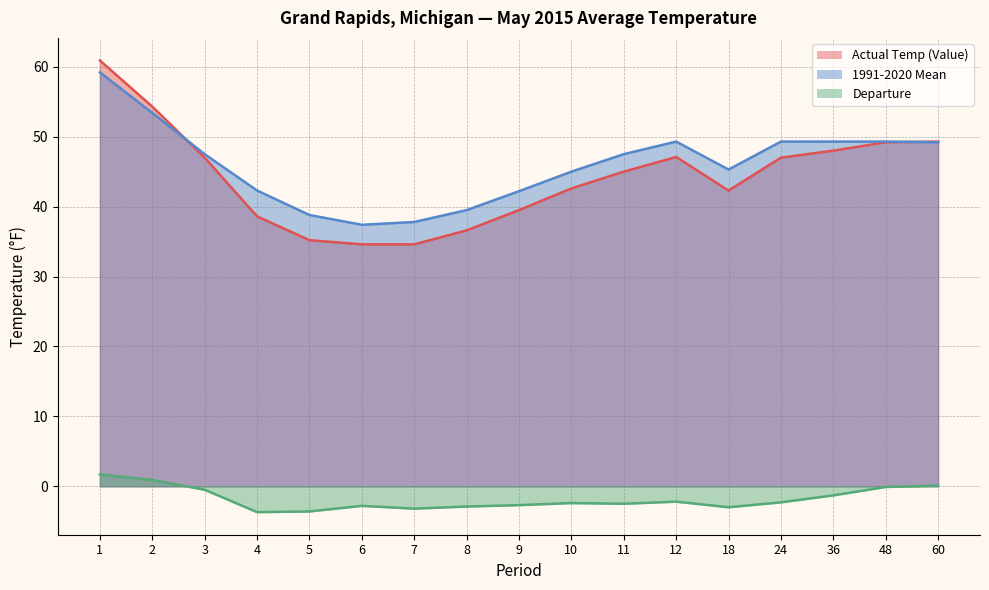

List the series in order of their peak value, lowest first.

Departure, 1991-2020 Mean, Actual Temp (Value)